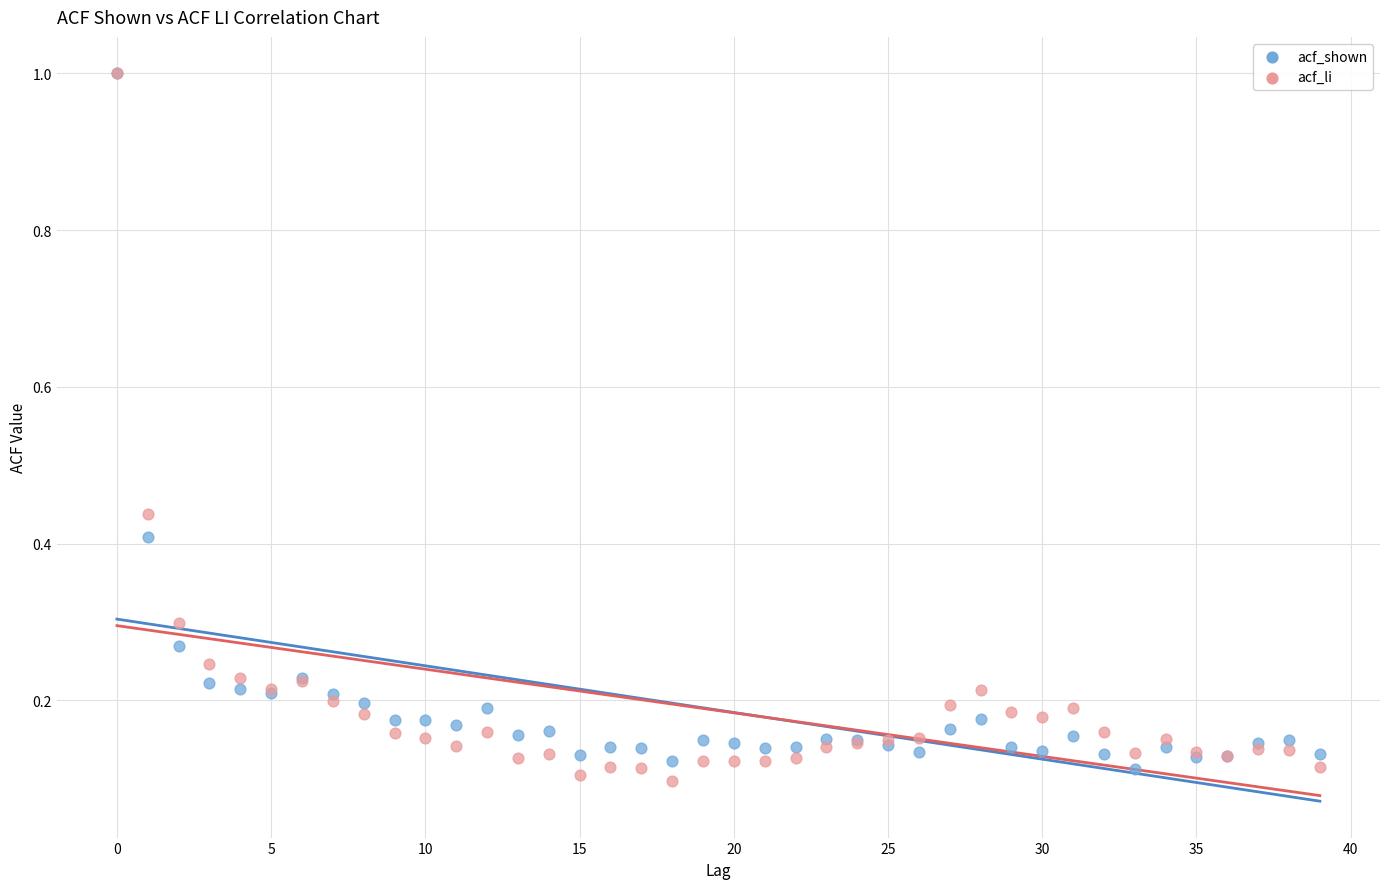

Which series has the widest spread of Y values?

acf_li